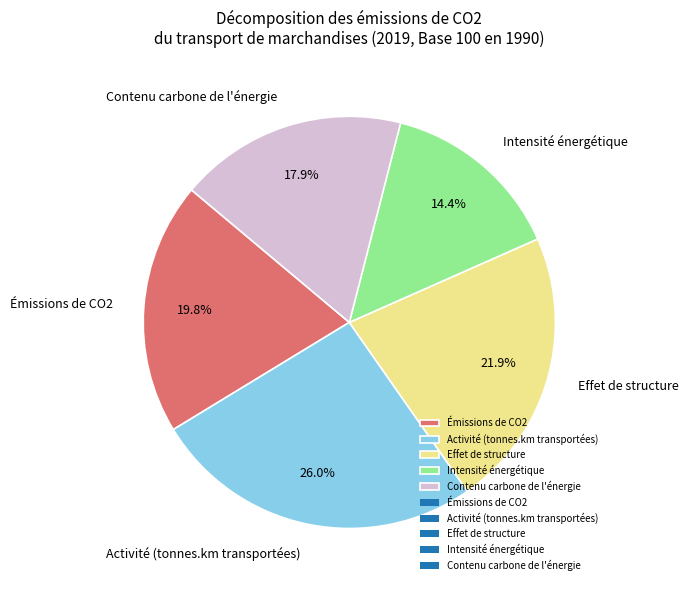

To the nearest percent, what portion does Intensité énergétique represent?

14%